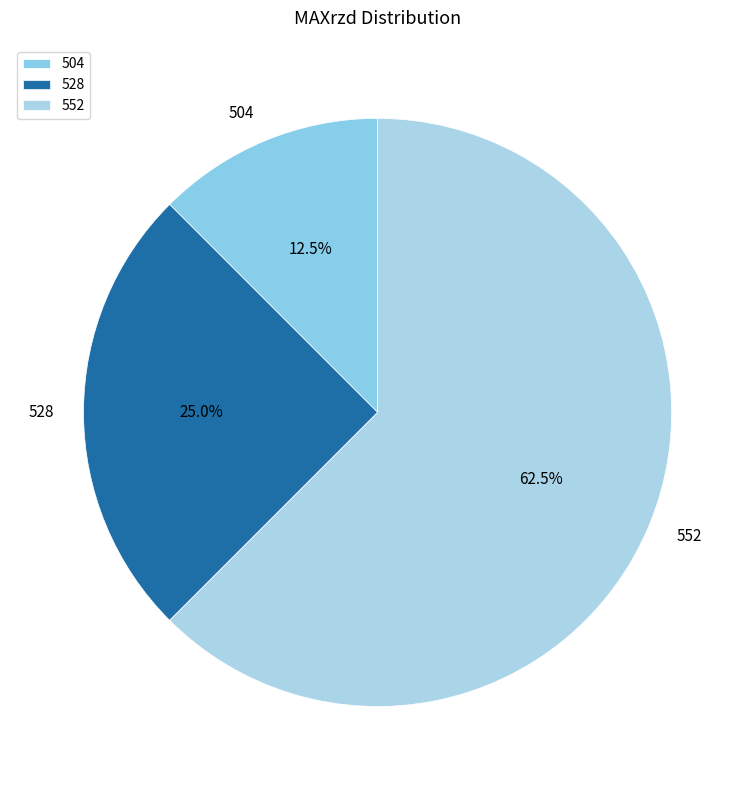

How much of the chart is everything except 528?

75.0%